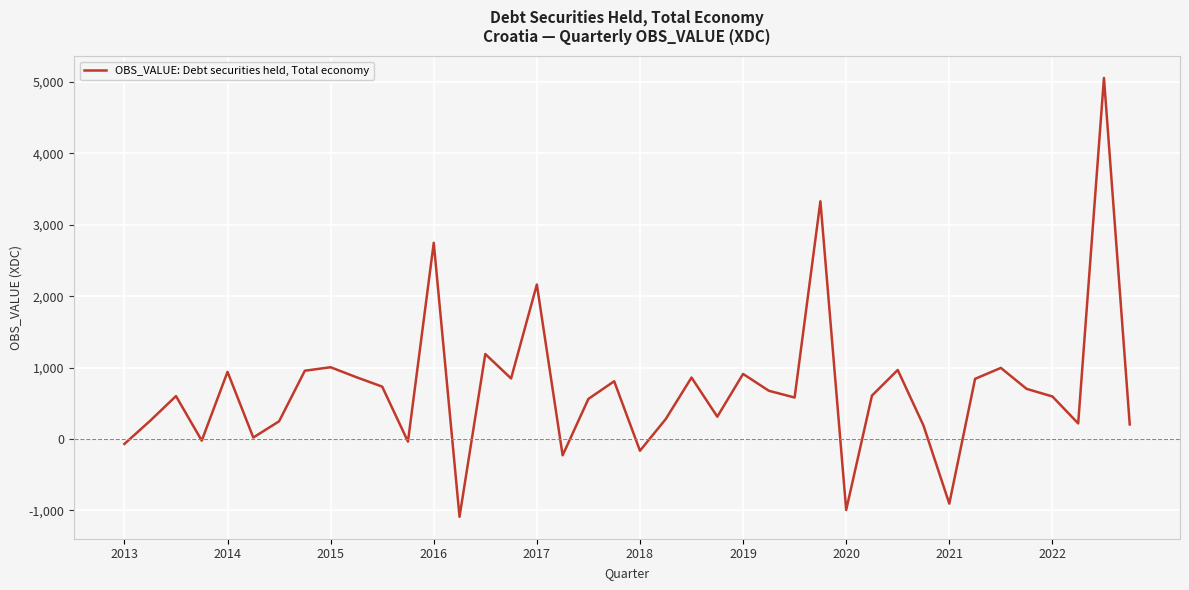

What is the smallest value displayed?

-1090.3